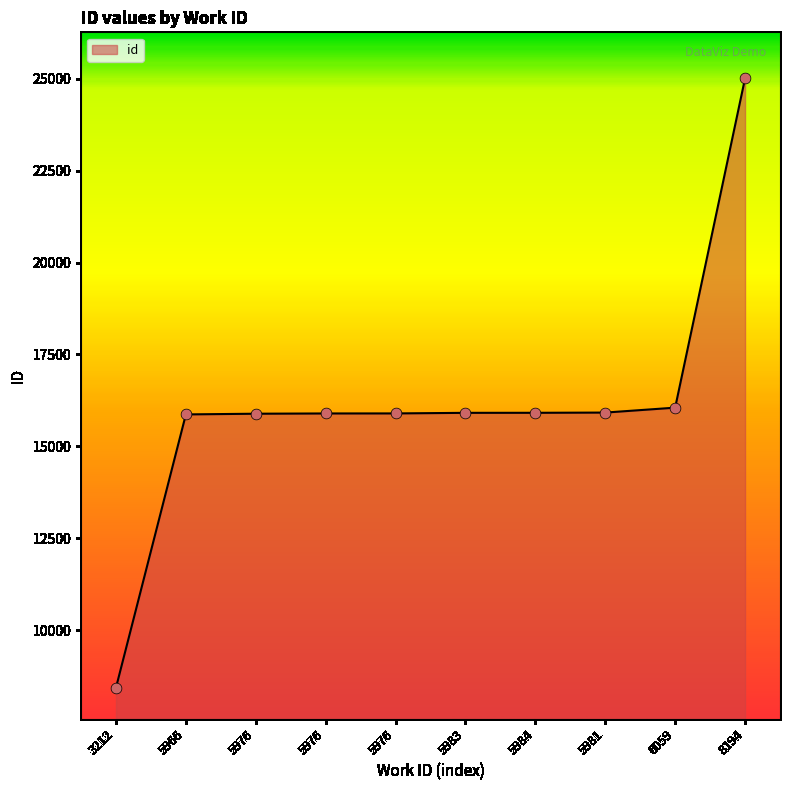

Which has a higher value, 6059 or 5976?

6059